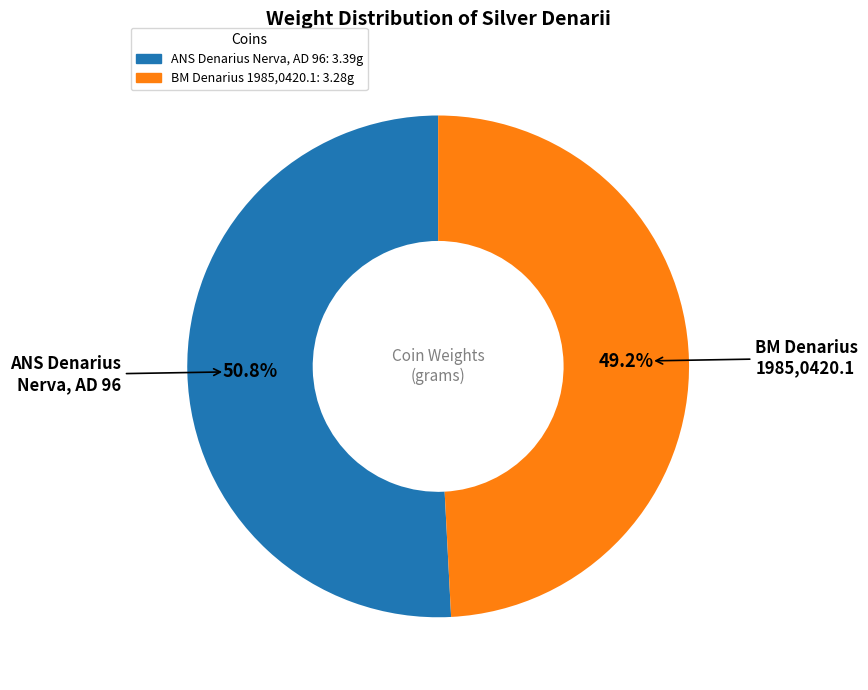

Is there any slice that represents more than half of the pie?

Yes